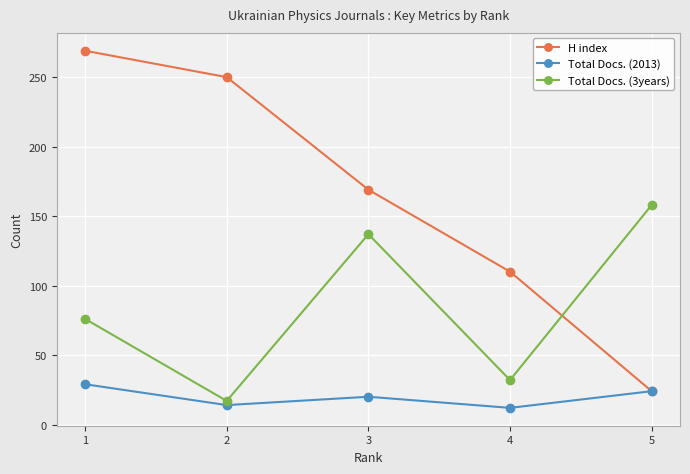

List the series in order of their peak value, lowest first.

Total Docs. (2013), Total Docs. (3years), H index